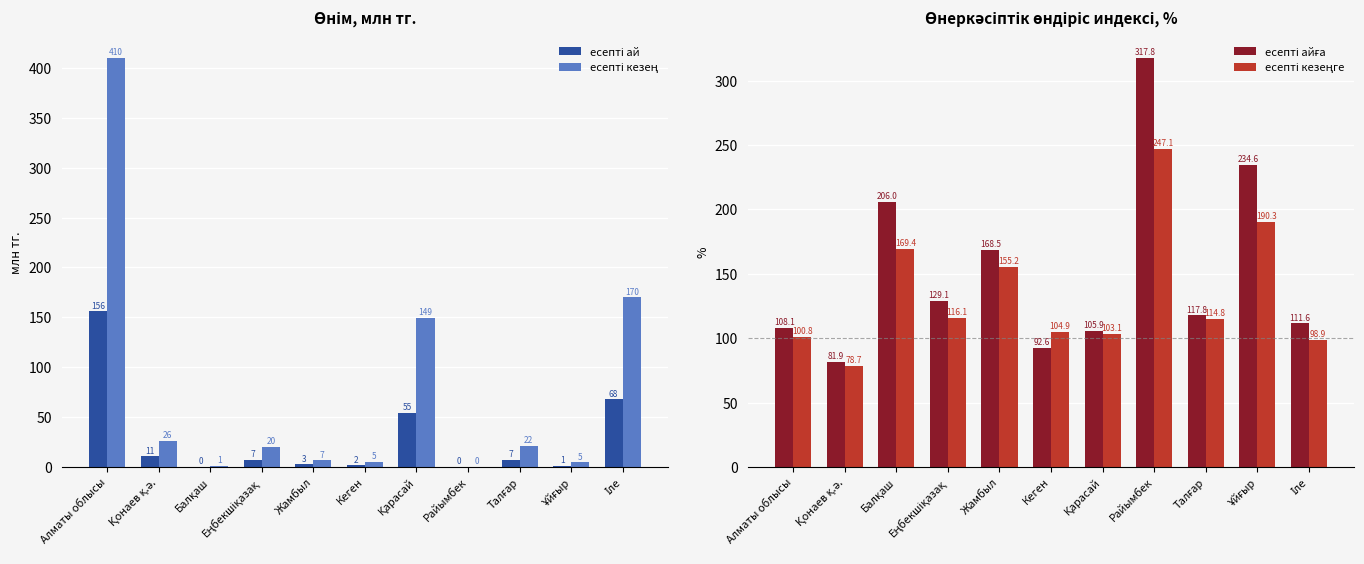

Which label corresponds to the largest value in the chart?

Алматы облысы